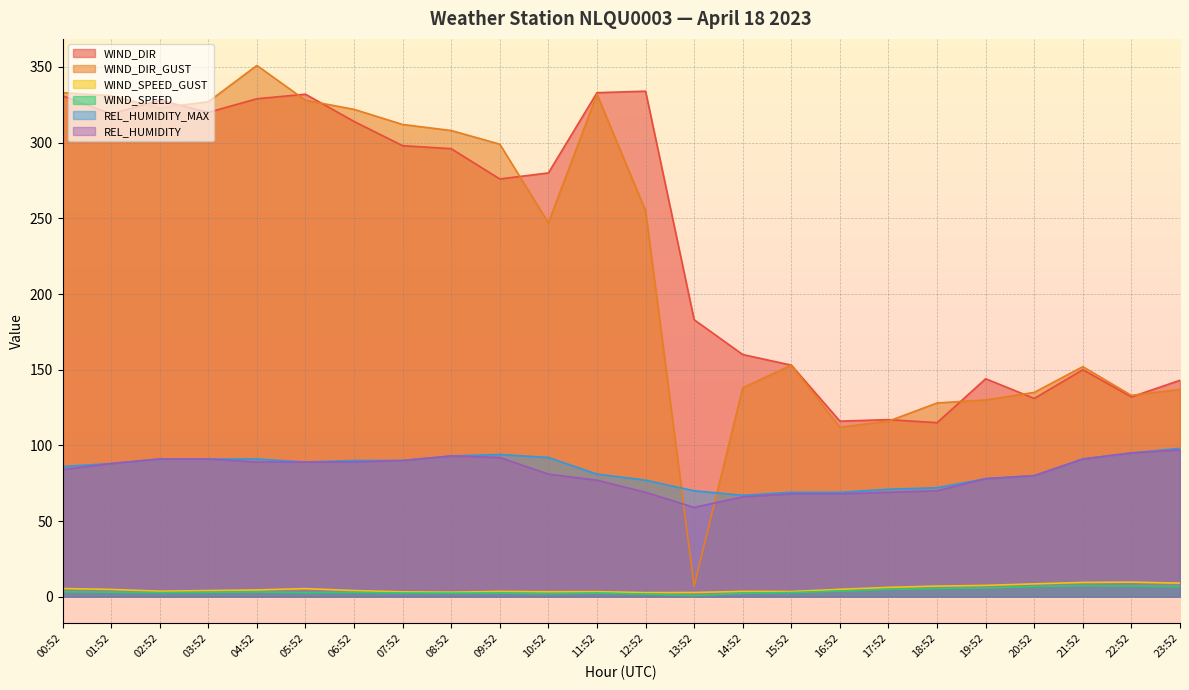

What is the maximum value for WIND_SPEED_GUST?

9.6